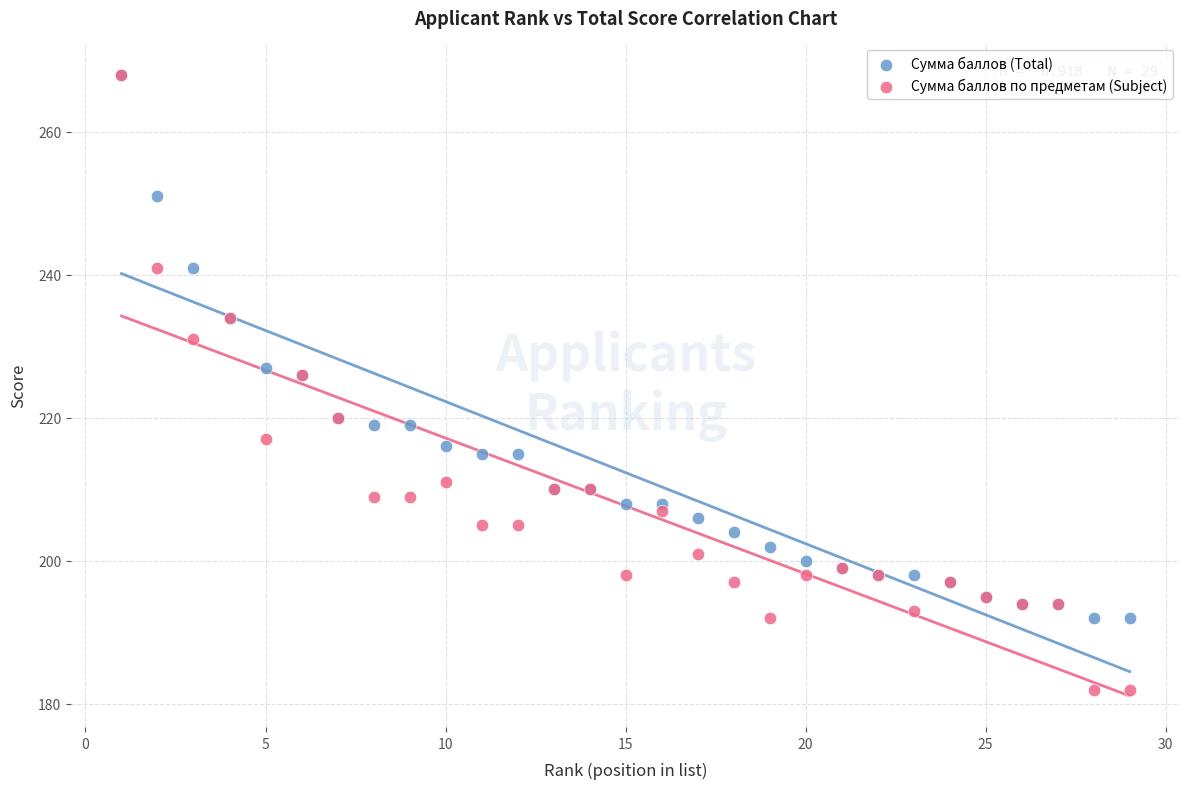

In the Сумма баллов (Total) series, what Y value is closest to 230?

227